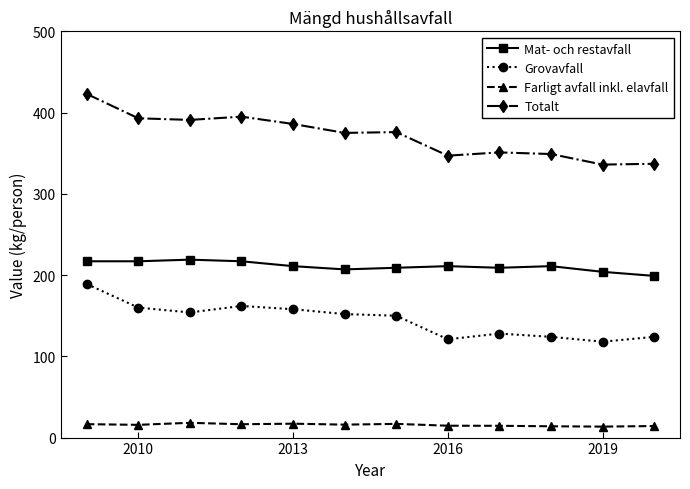

What is the minimum value shown in the chart?

13.5